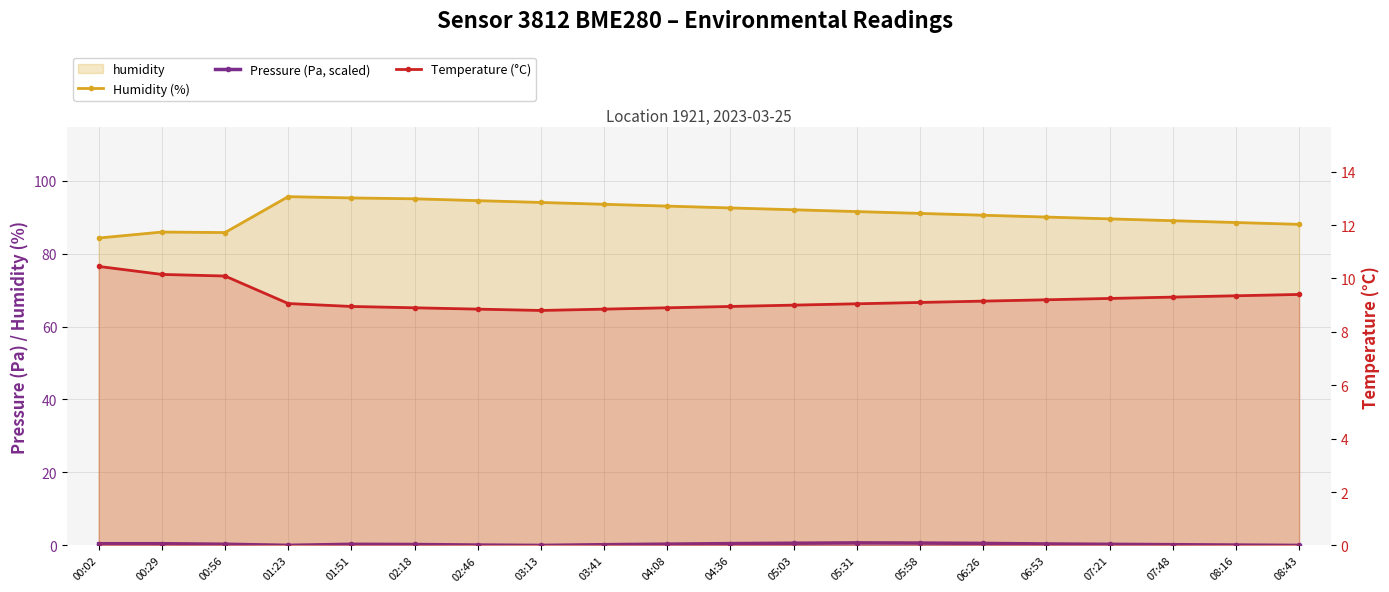

At how many categories does at least one series exceed 27?

20